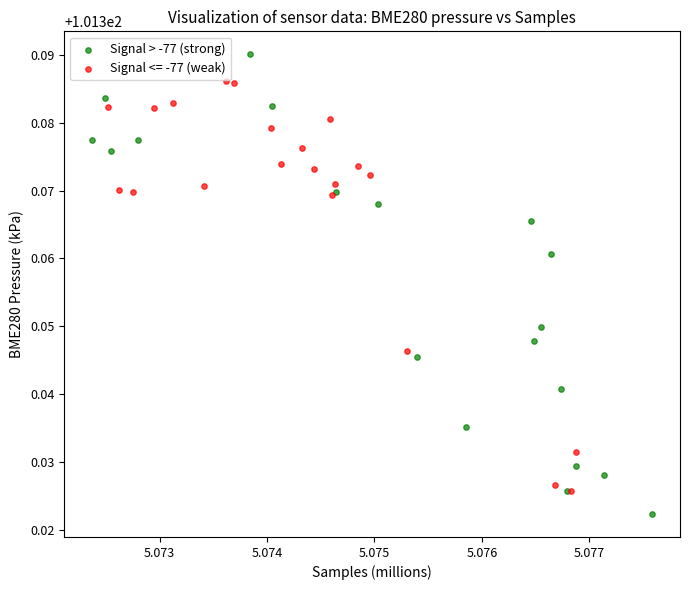

Which series contains the highest Y value?

Signal > -77 (strong)